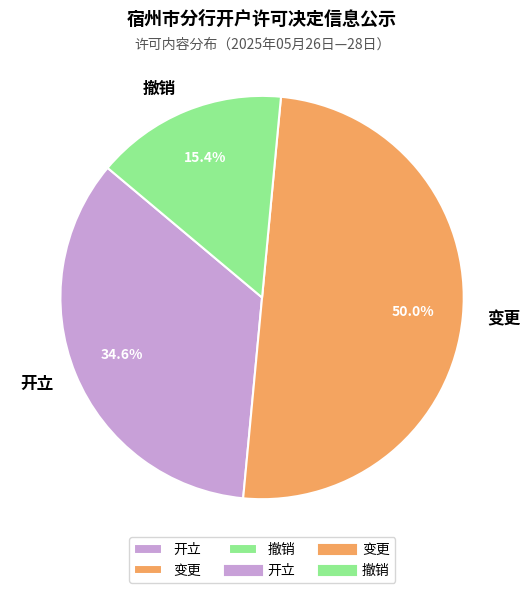

What is the smallest slice in the pie chart?

撤销